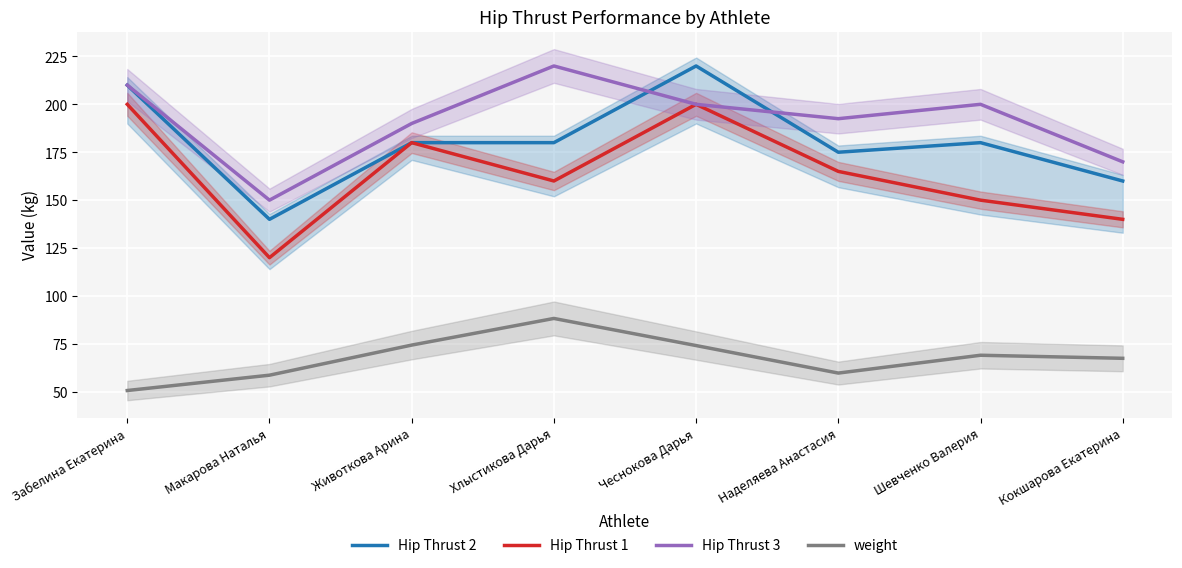

Which series has the largest total across all categories?

Hip Thrust 3